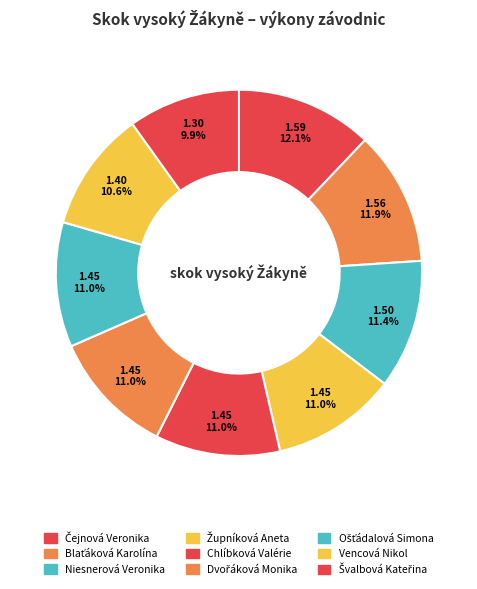

To the nearest percent, what portion does Blaťáková Karolína represent?

12%